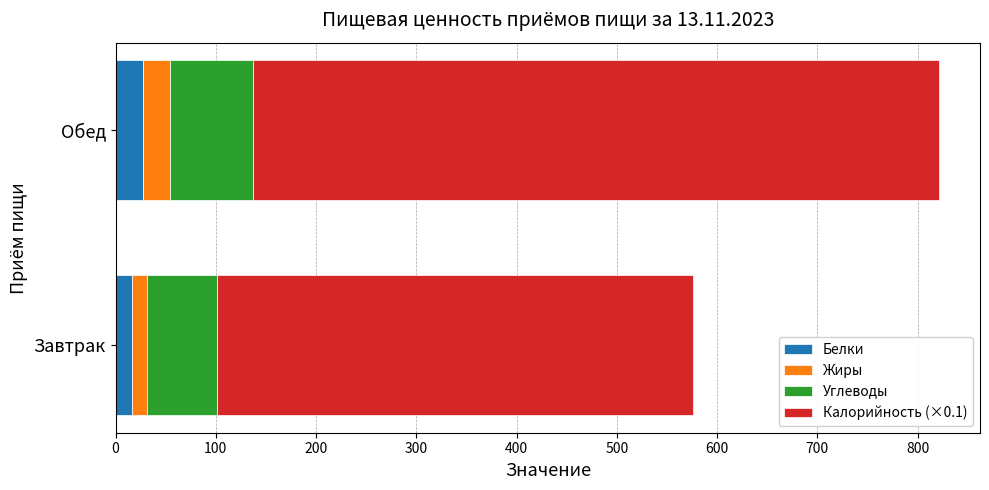

What is the maximum value for Белки?

27.7